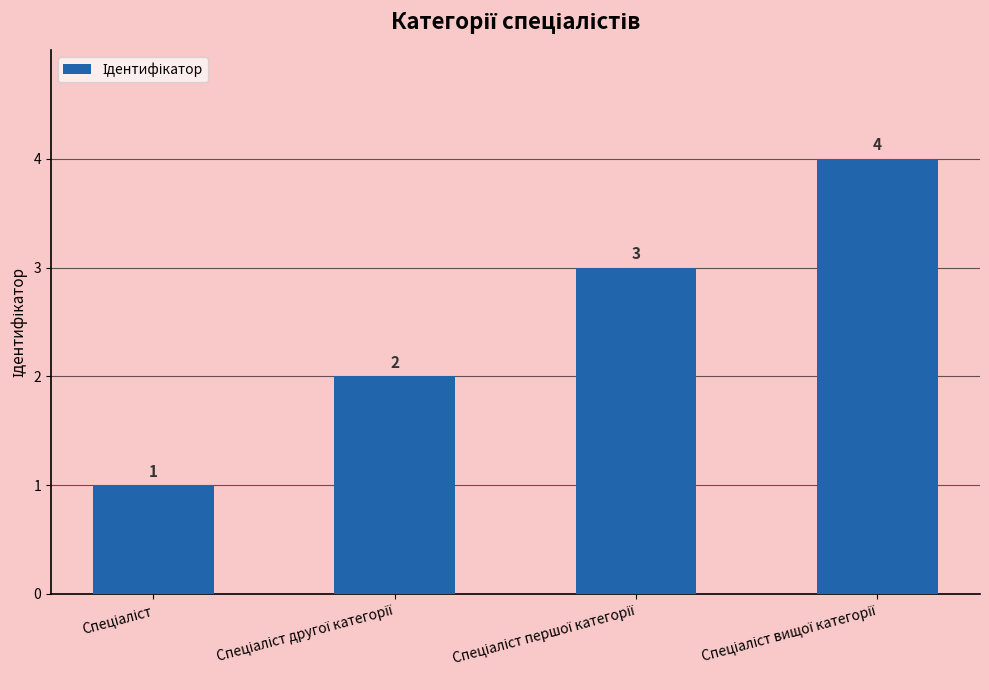

What is the greatest value displayed?

4